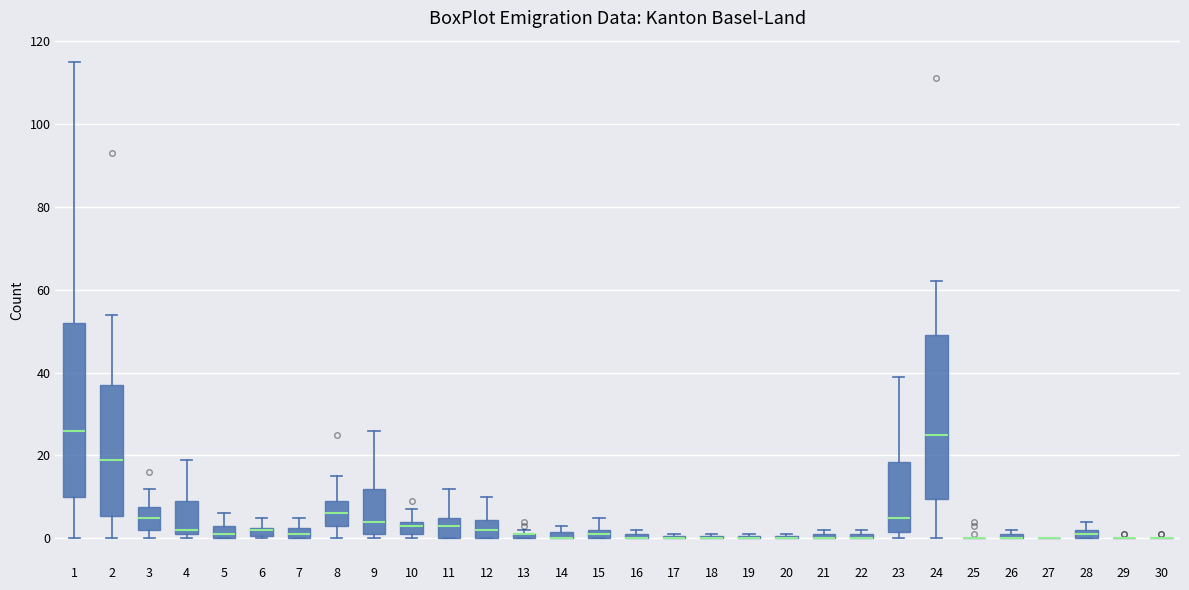

Where does the upper whisker of the box at x = 2 end on the y-axis? The values are not printed on the chart, so give them approximately, as read against the axis.

54